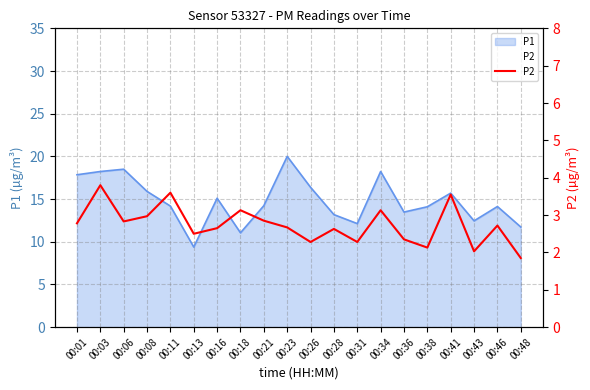

Where is the data nearest to the value 2?

00:43